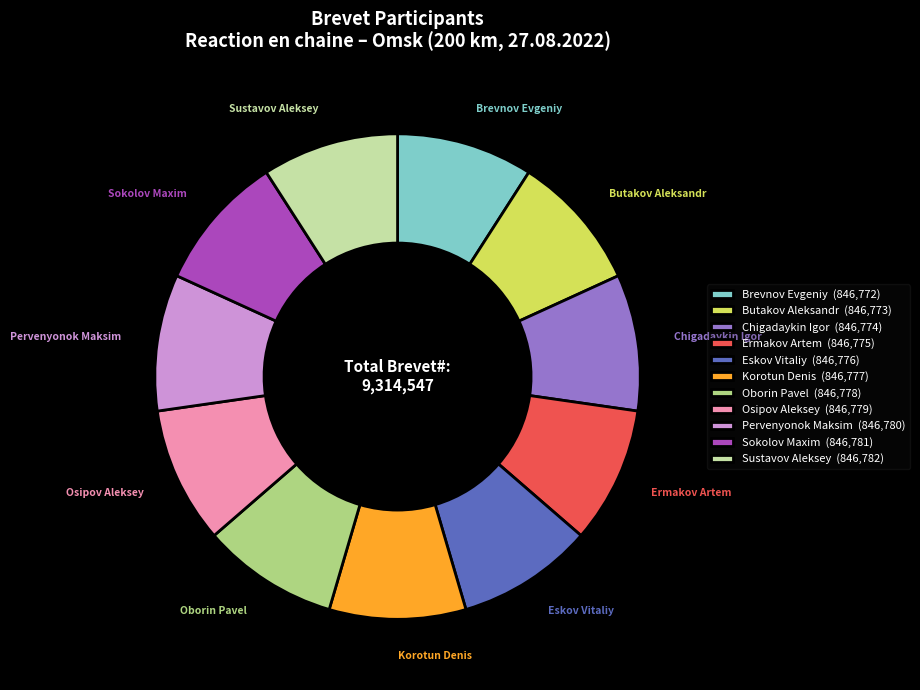

Combined, do Oborin Pavel (846,778) and Sustavov Aleksey (846,782) account for over 50%?

No